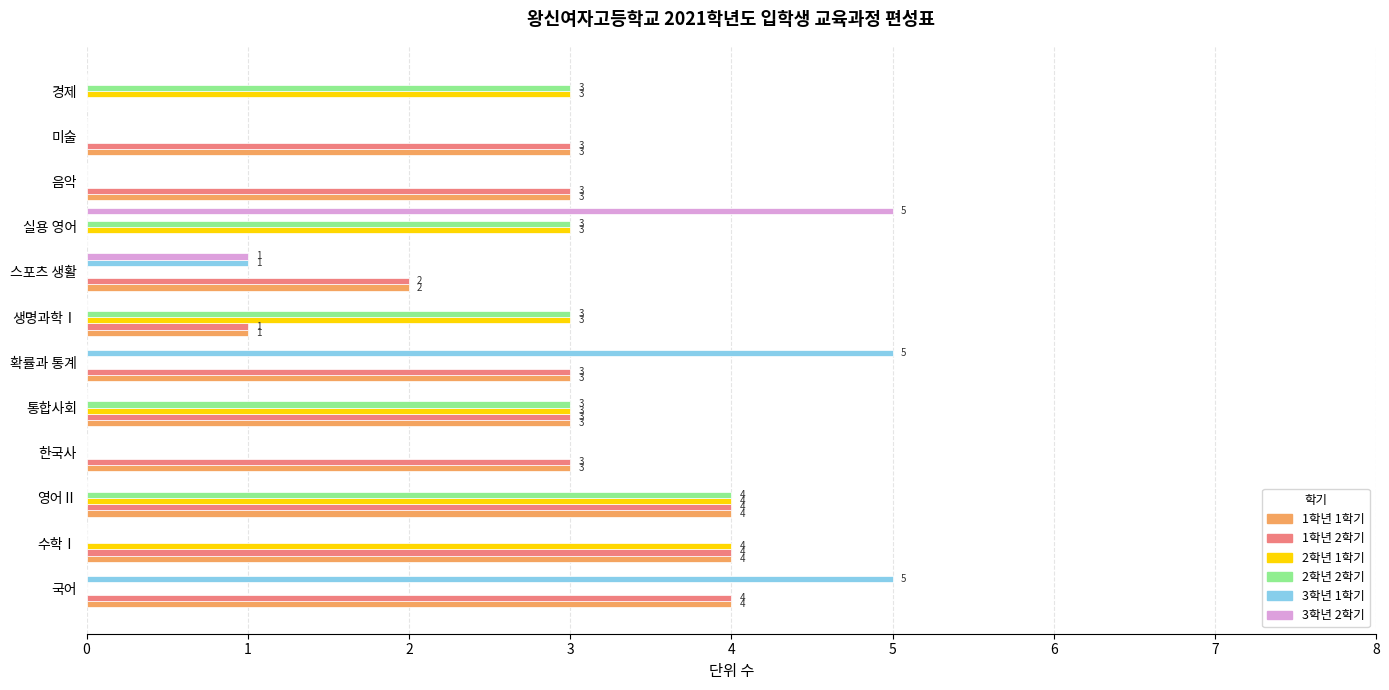

What is the highest value of the 3학년 2학기 series?

5